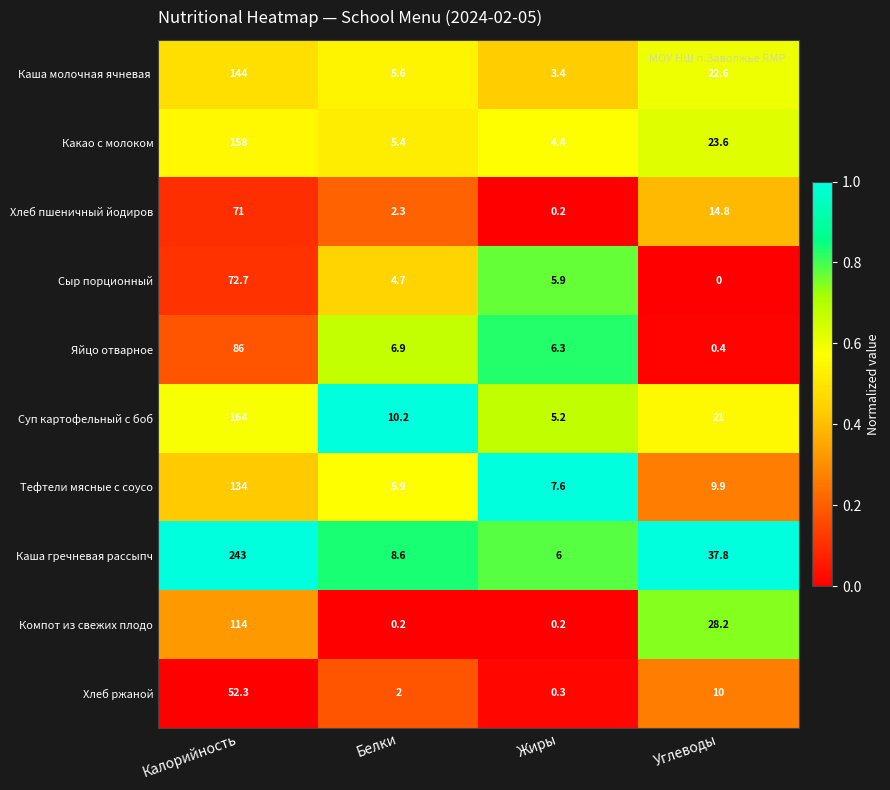

List the labels in order of Хлеб пшеничный йодиров value, largest first.

Калорийность, Углеводы, Белки, Жиры